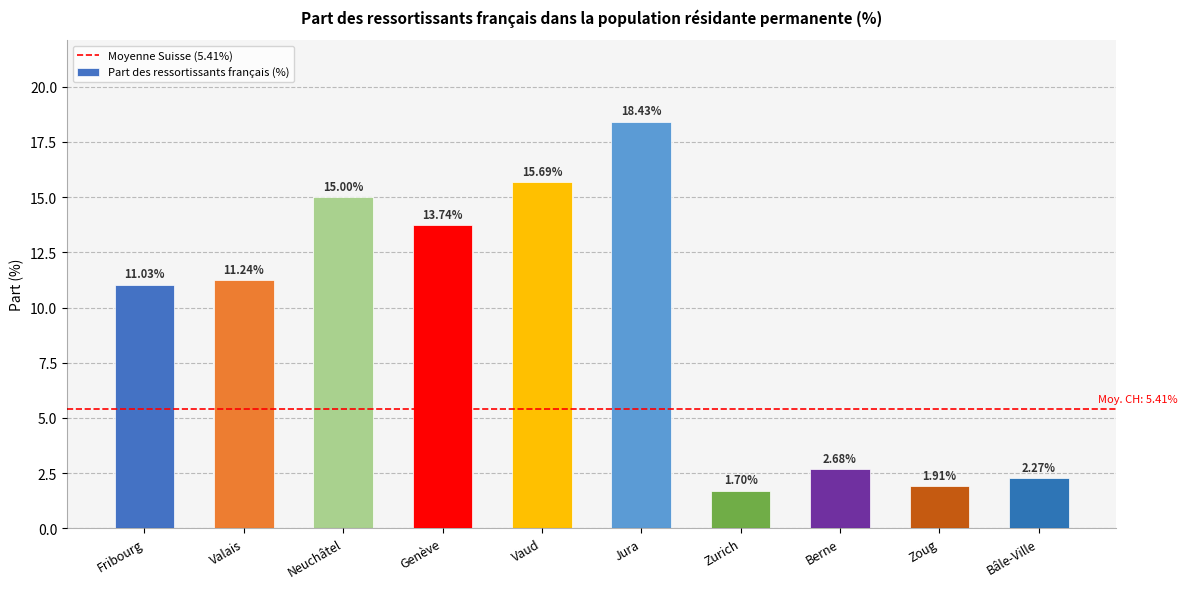

What is the change in value from Fribourg to Zoug?

-9.1